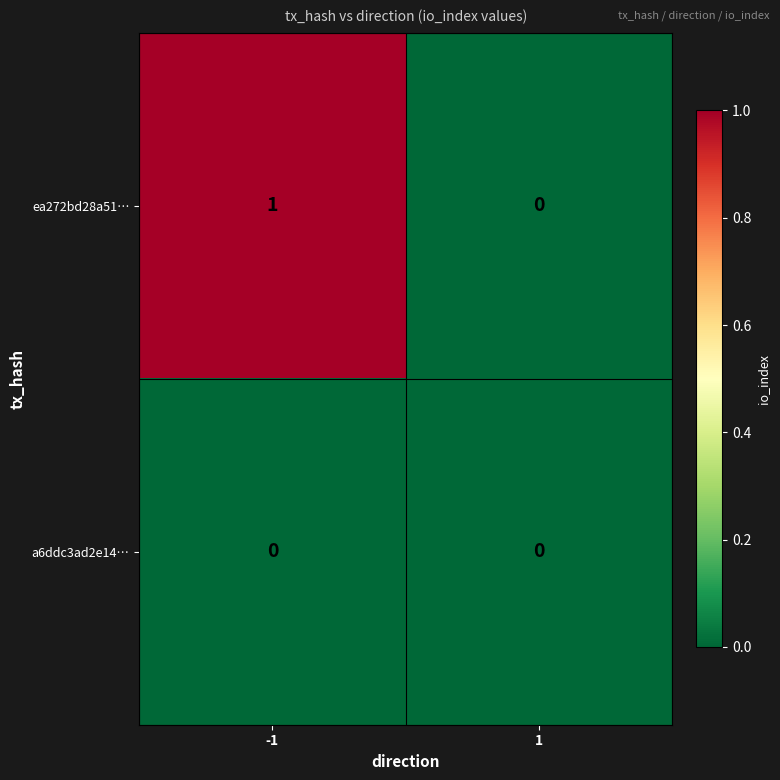

Between -1 and 1, which series saw the biggest shift?

ea272bd28a51…